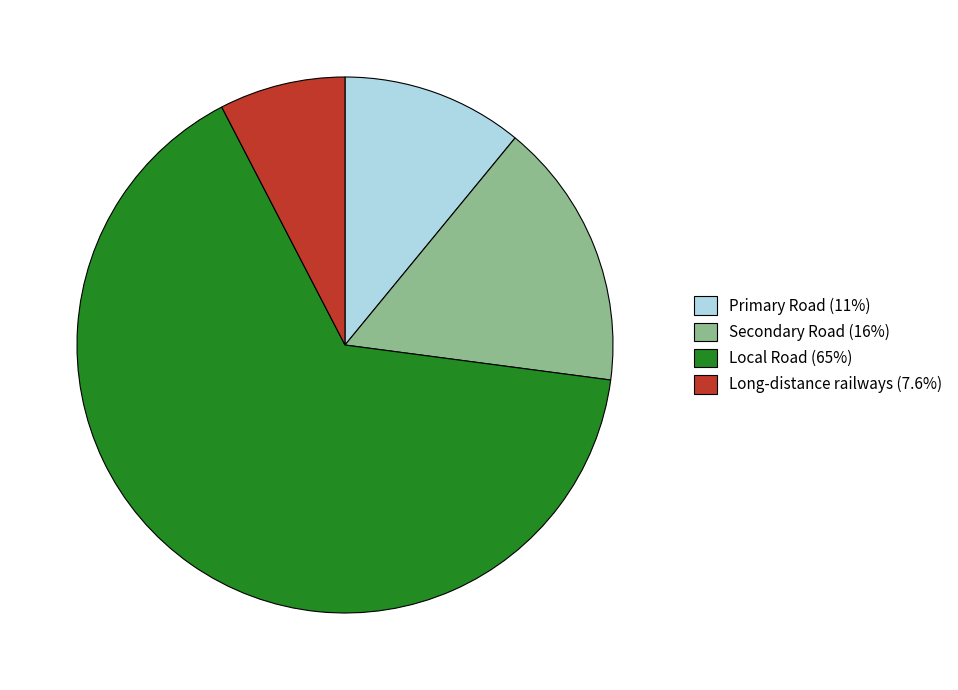

True or false: Secondary Road accounts for 16% of the total.

True